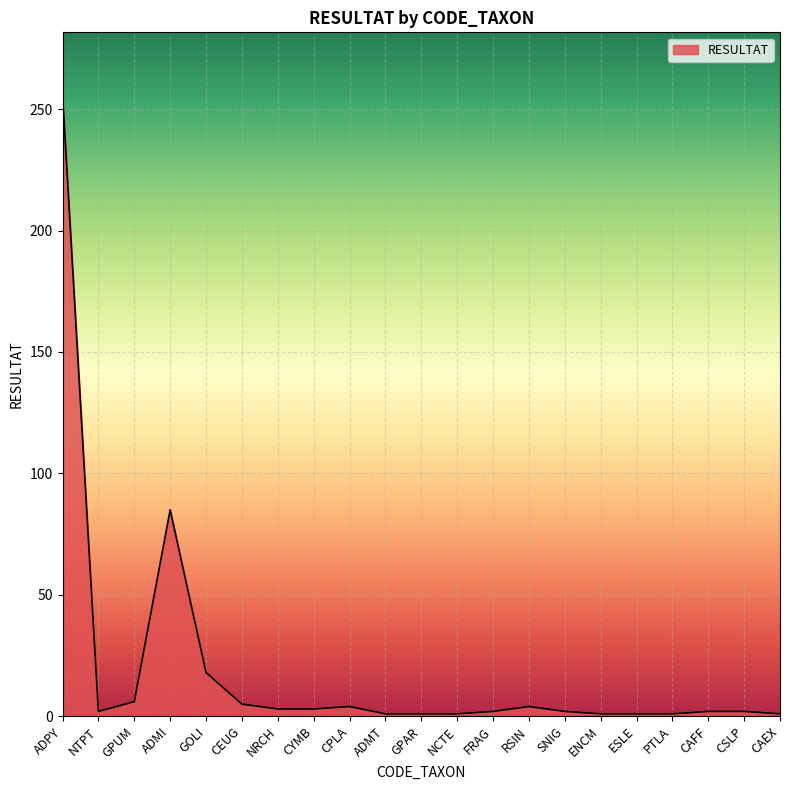

Is it true that the value at RSIN is 4?

True